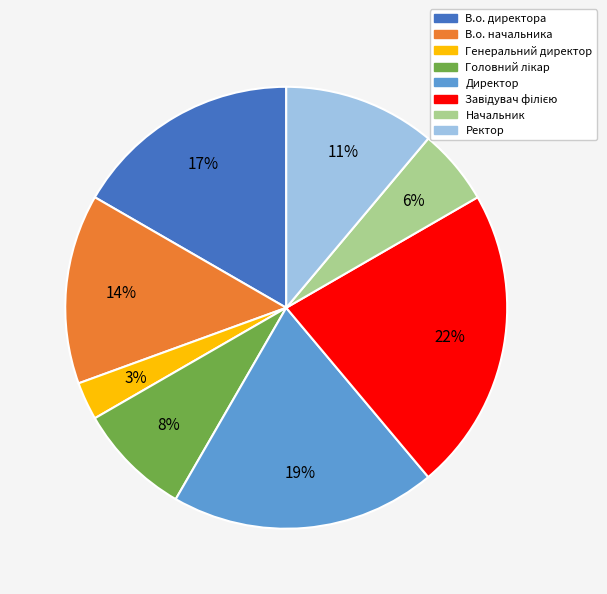

To the nearest percent, what is the difference between the largest and smallest slice percentages?

19%